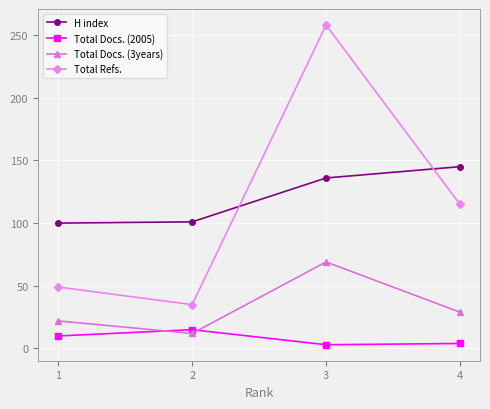

Is this an area chart (filled region under the line)?

No